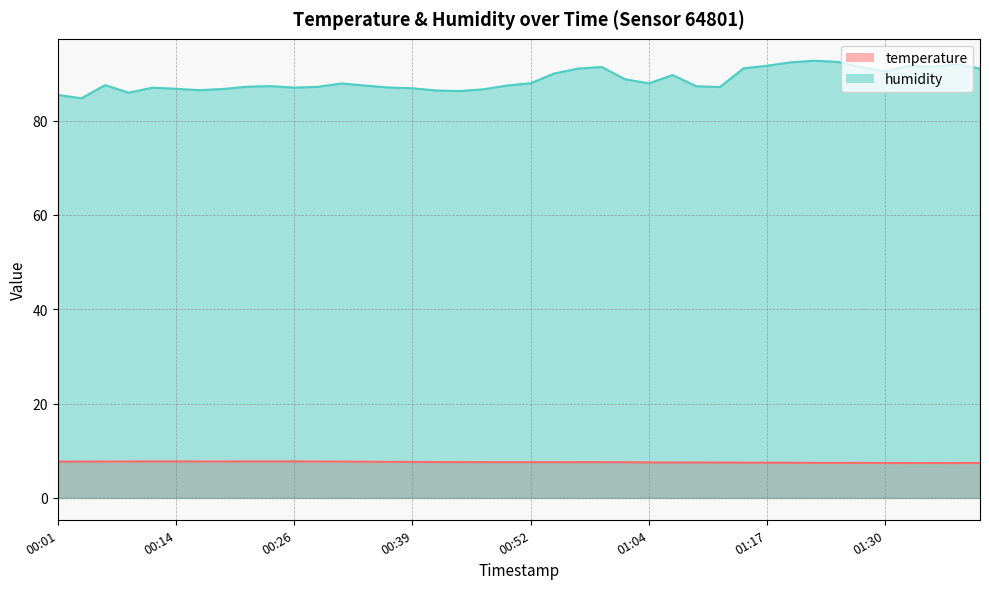

What is the difference between the temperature values at 01:02 and 01:22?

0.1